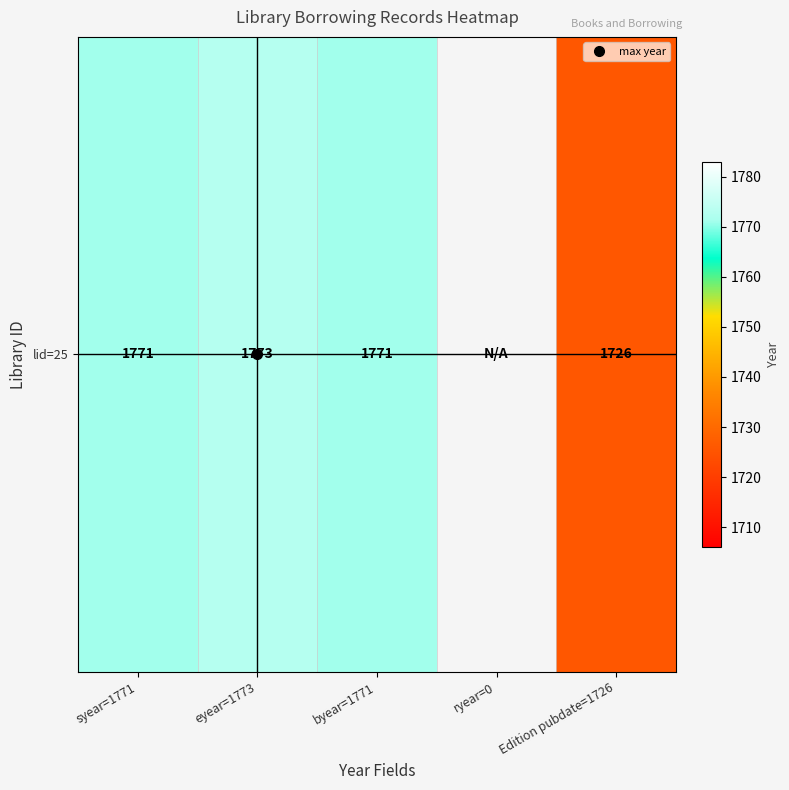

Which has a higher value, ryear=0 or Edition pubdate=1726?

Edition pubdate=1726